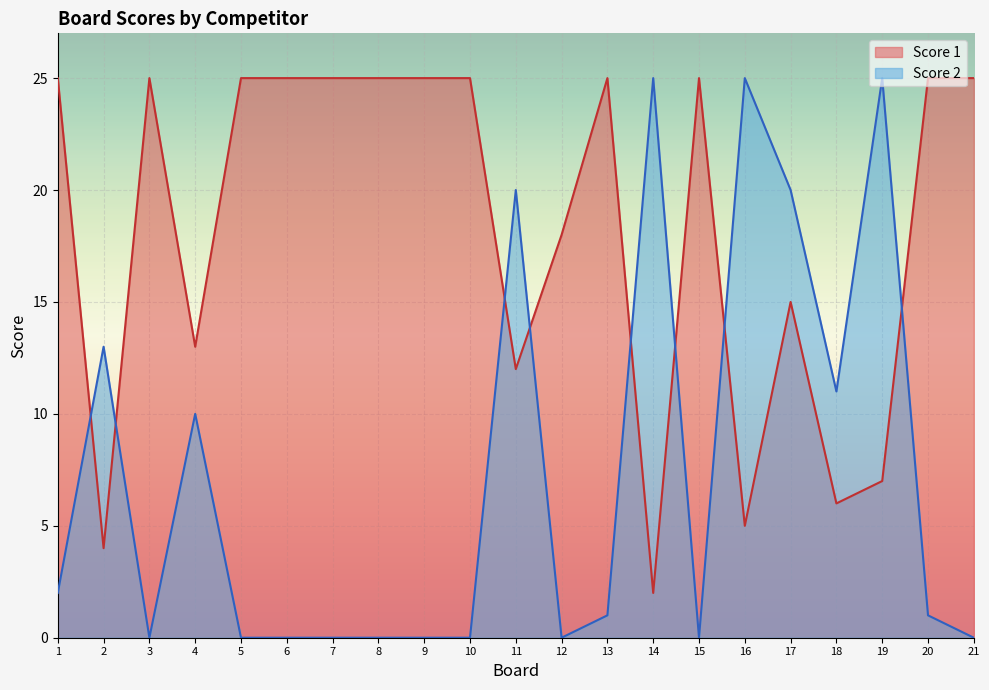

What is the difference between the Score 2 values at 13 and 15?

1